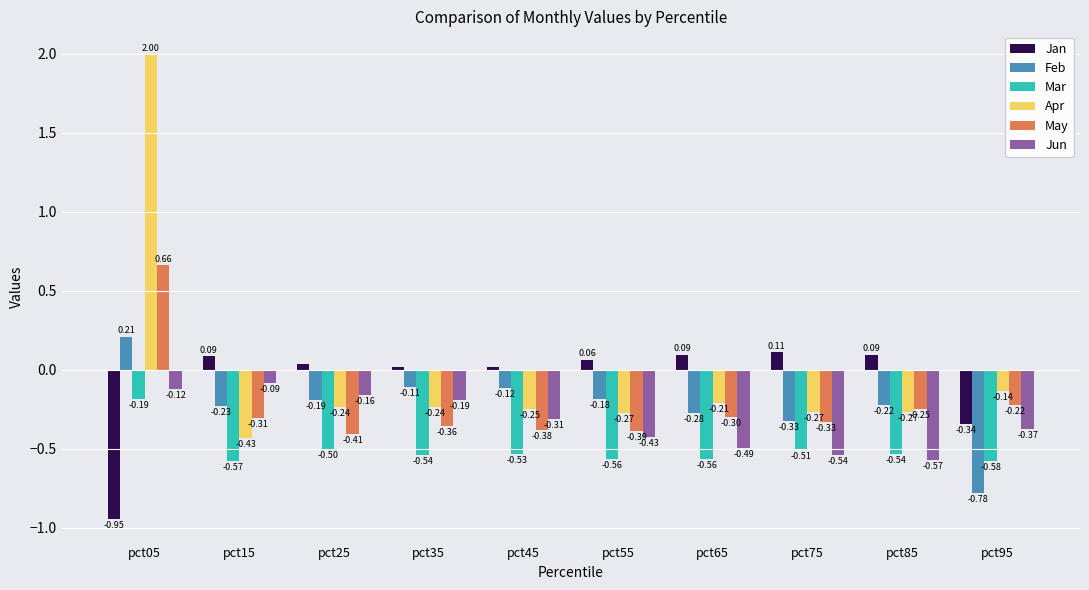

Between pct15 and pct75, which series saw the biggest shift?

Jun